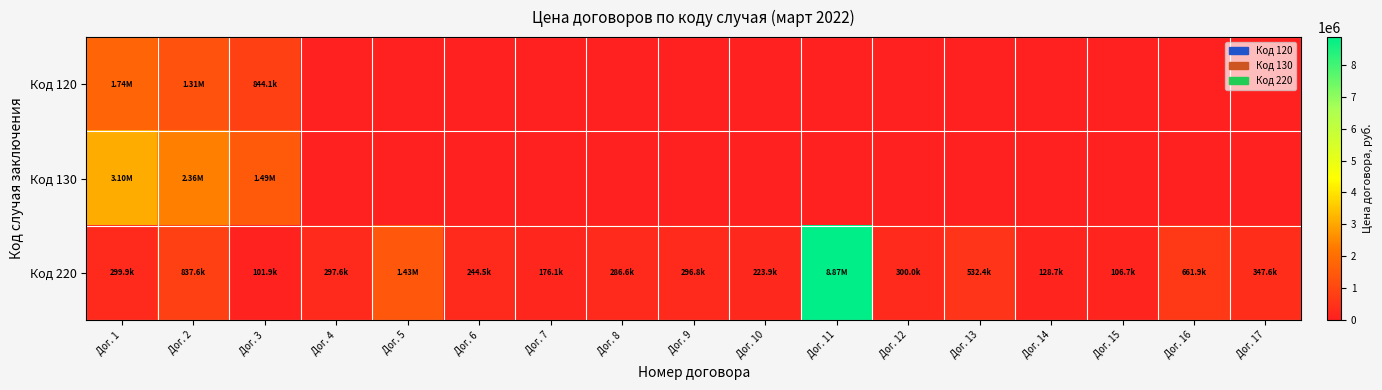

Reading right to left, what are all the values shown in this chart?

Код 120: Дог. 17=0.0	Дог. 16=0.0	Дог. 15=0.0	Дог. 14=0.0	Дог. 13=0.0	Дог. 12=0.0	Дог. 11=0.0	Дог. 10=0.0	Дог. 9=0.0	Дог. 8=0.0	Дог. 7=0.0	Дог. 6=0.0	Дог. 5=0.0	Дог. 4=0.0	Дог. 3=844078.0	Дог. 2=1308698.0	Дог. 1=1738571.1
Код 130: Дог. 17=0.0	Дог. 16=0.0	Дог. 15=0.0	Дог. 14=0.0	Дог. 13=0.0	Дог. 12=0.0	Дог. 11=0.0	Дог. 10=0.0	Дог. 9=0.0	Дог. 8=0.0	Дог. 7=0.0	Дог. 6=0.0	Дог. 5=0.0	Дог. 4=0.0	Дог. 3=1490997.9	Дог. 2=2358152.9	Дог. 1=3096510.0
Код 220: Дог. 17=347574.6	Дог. 16=661933.7	Дог. 15=106721.1	Дог. 14=128702.0	Дог. 13=532406.4	Дог. 12=299955.3	Дог. 11=8869339.2	Дог. 10=223908.0	Дог. 9=296766.0	Дог. 8=286580.0	Дог. 7=176050.0	Дог. 6=244452.0	Дог. 5=1425193.2	Дог. 4=297600.0	Дог. 3=101862.8	Дог. 2=837600.0	Дог. 1=299925.0